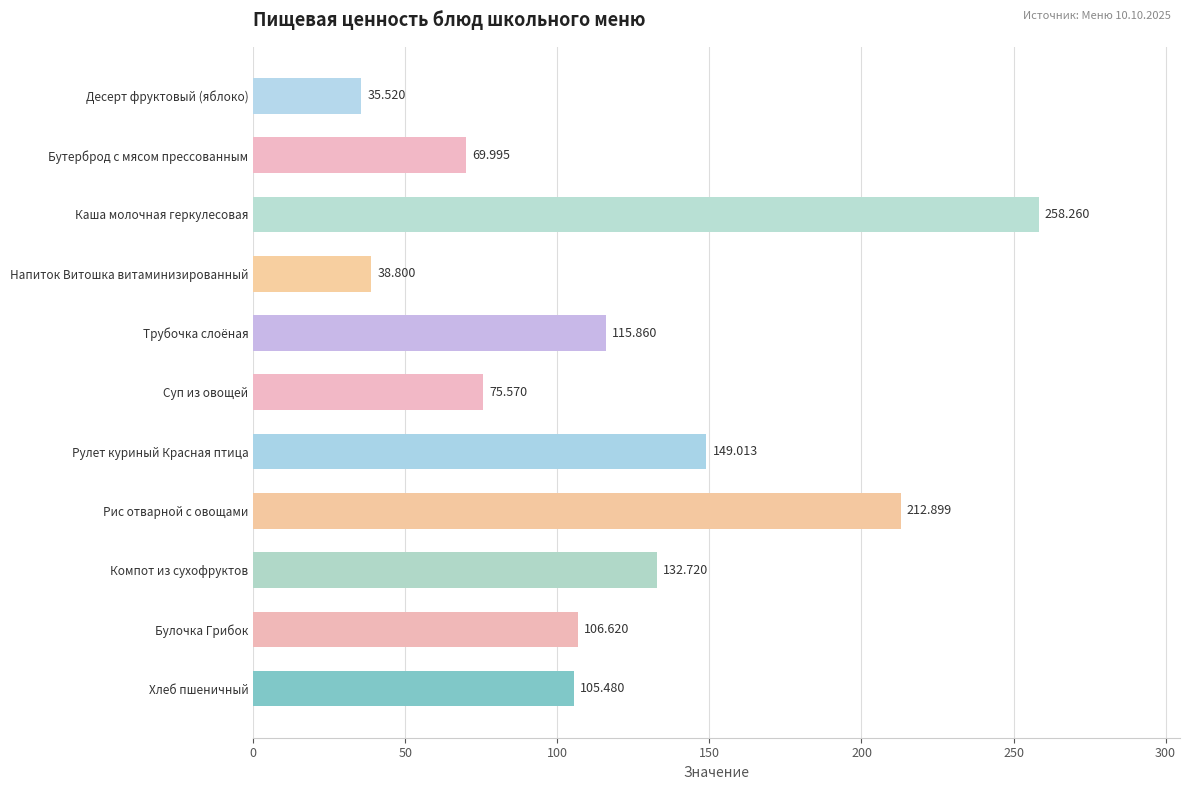

List the labels in order of value, smallest first.

Десерт фруктовый (яблоко), Напиток Витошка витаминизированный, Бутерброд с мясом прессованным, Суп из овощей, Хлеб пшеничный, Булочка Грибок, Трубочка слоёная, Компот из сухофруктов, Рулет куриный Красная птица, Рис отварной с овощами, Каша молочная геркулесовая